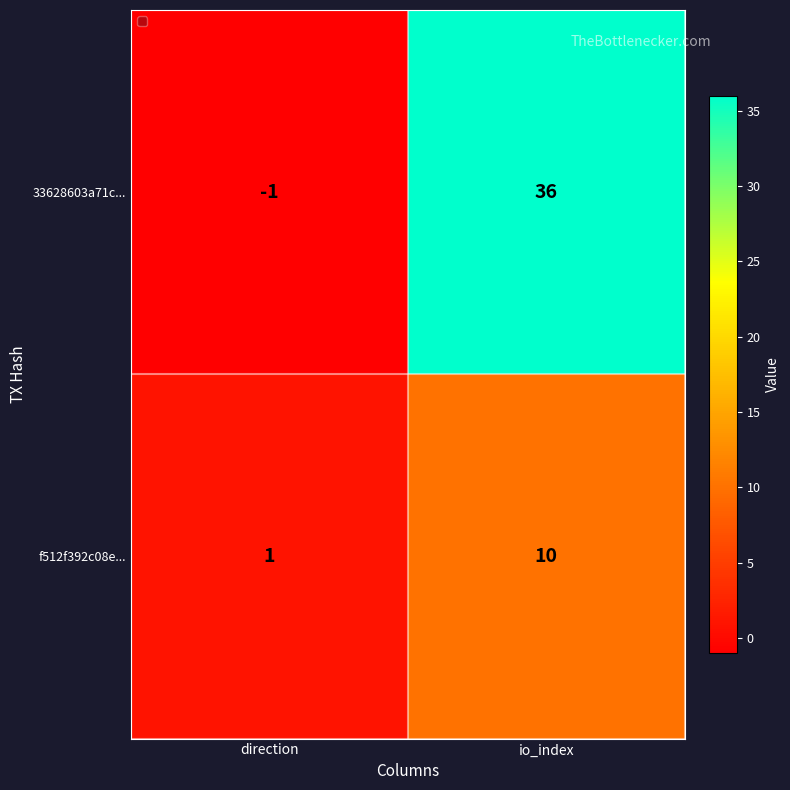

Rank the series at direction from lowest to highest value.

33628603a71c..., f512f392c08e...